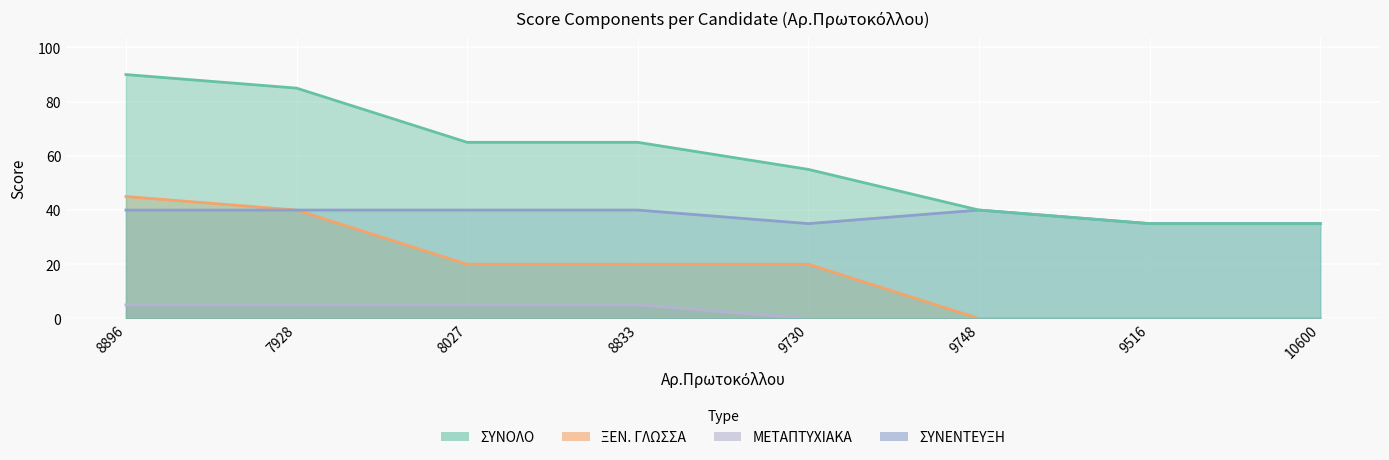

Which series has the largest total across all categories?

ΣΥΝΟΛΟ